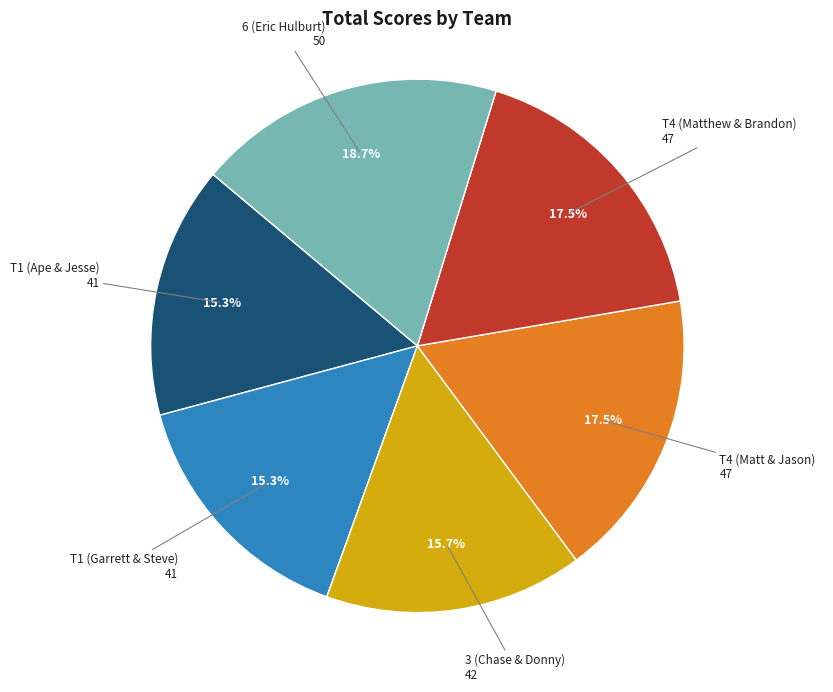

Is there any slice that represents more than half of the pie?

No